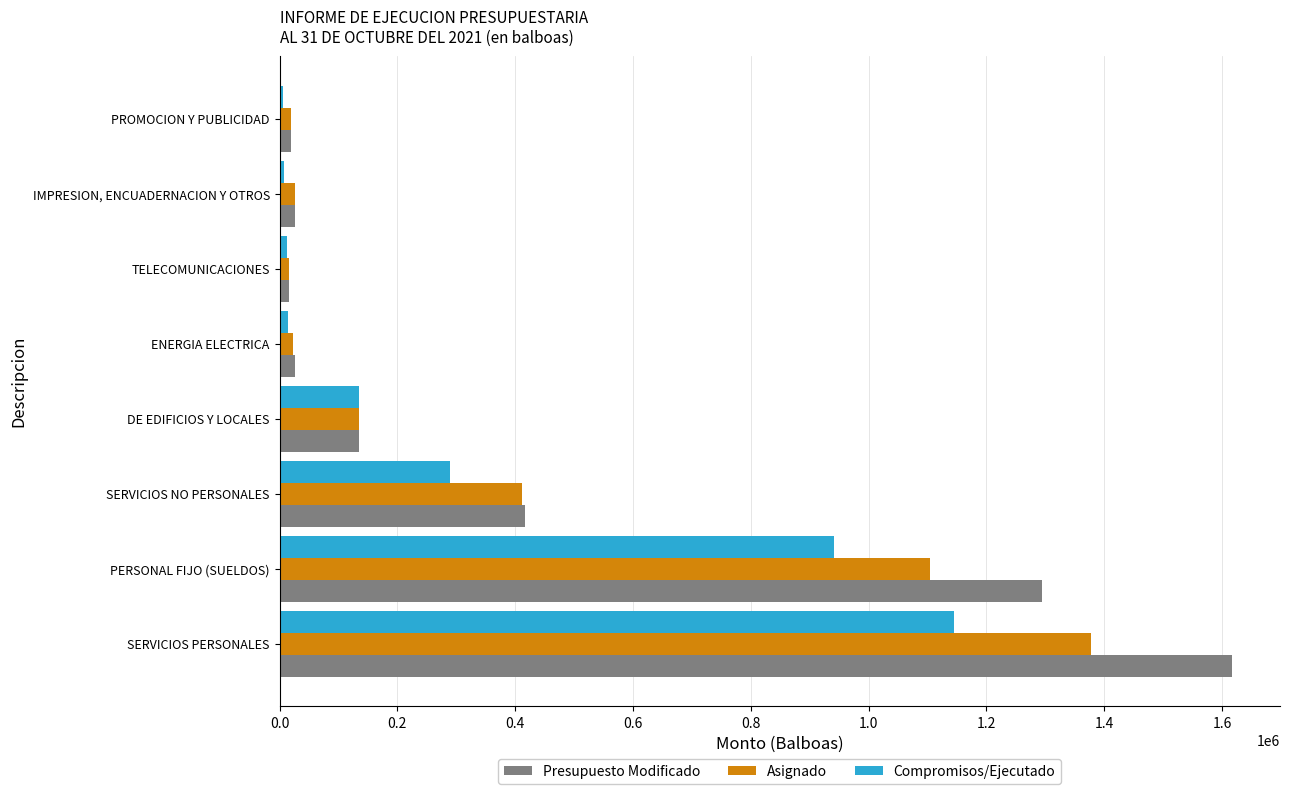

What is the difference between the highest and lowest values at SERVICIOS PERSONALES?

473279.9